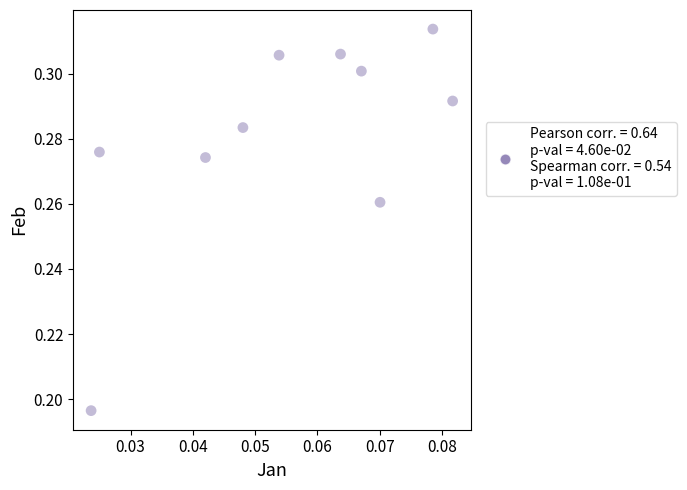

Count the number of points in this scatter plot.

10